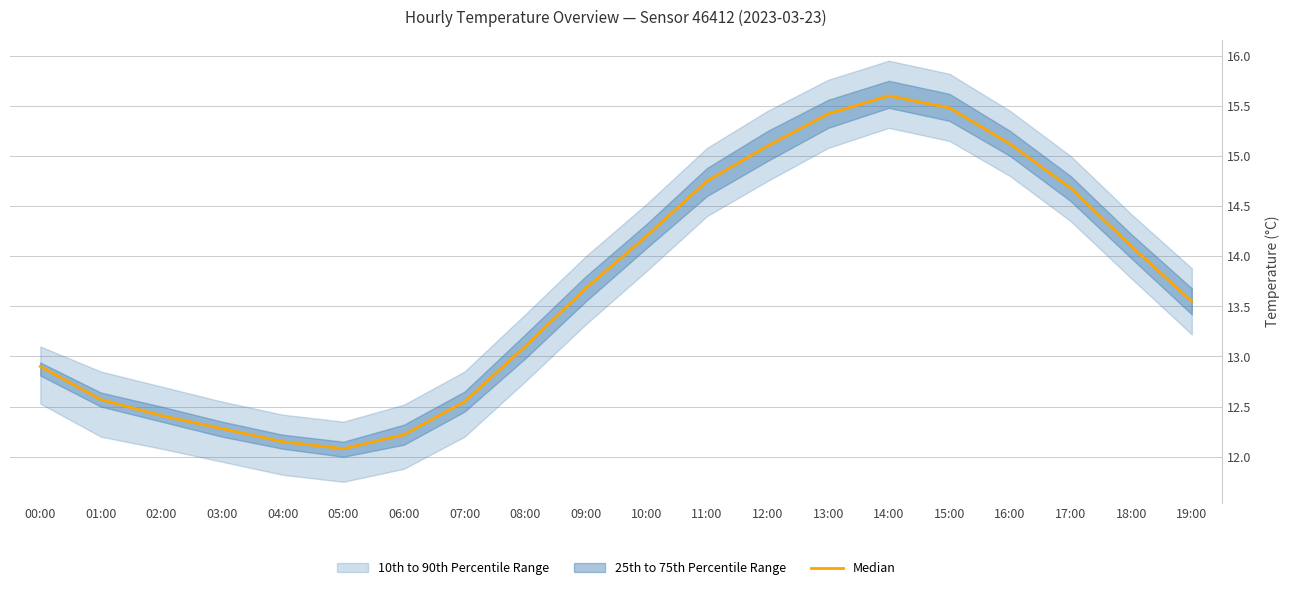

Reading left to right, what are all the values shown in this chart?

12.9	12.6	12.4	12.3	12.2	12.1	12.2	12.6	13.1	13.7	14.2	14.8	15.1	15.4	15.6	15.5	15.1	14.7	14.1	13.6